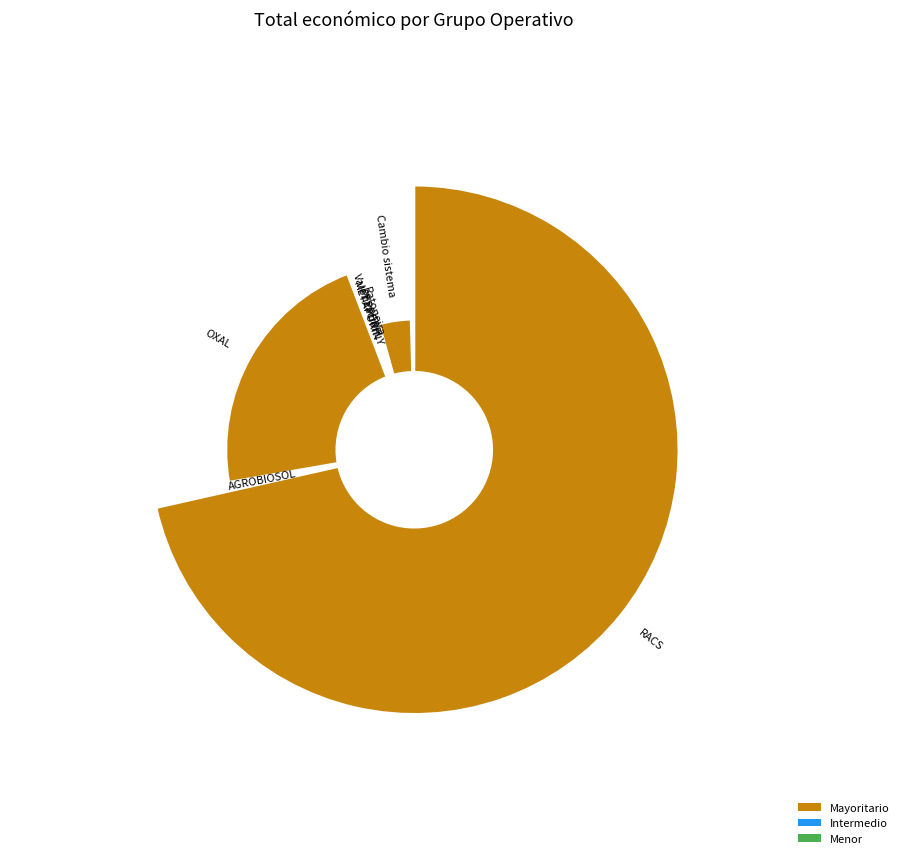

Is it true that Cambio sistema is 18% of the pie?

False